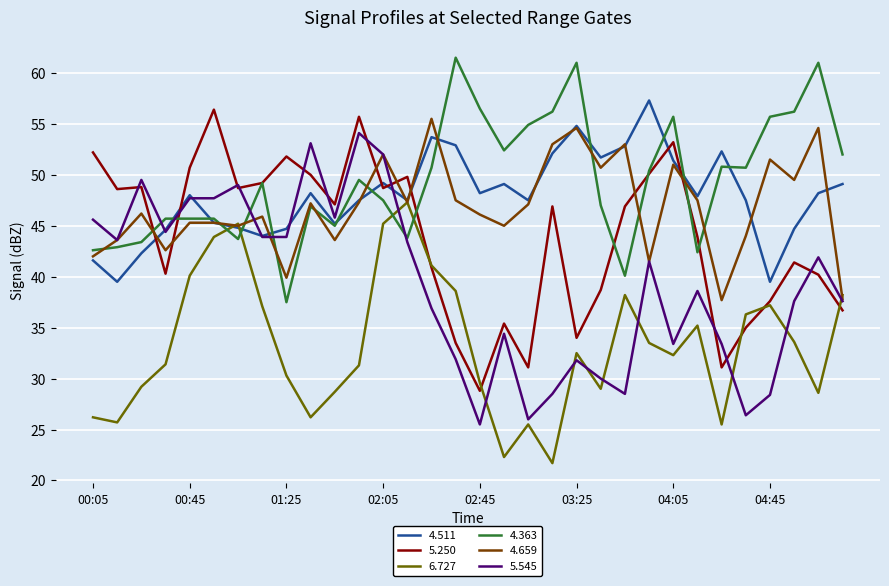

What is the greatest value displayed?

61.5